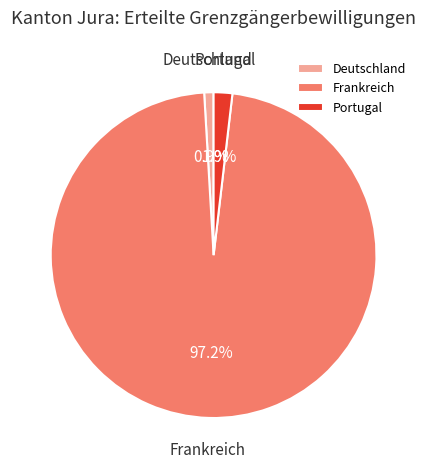

What portion of the pie excludes Portugal?

98.1%